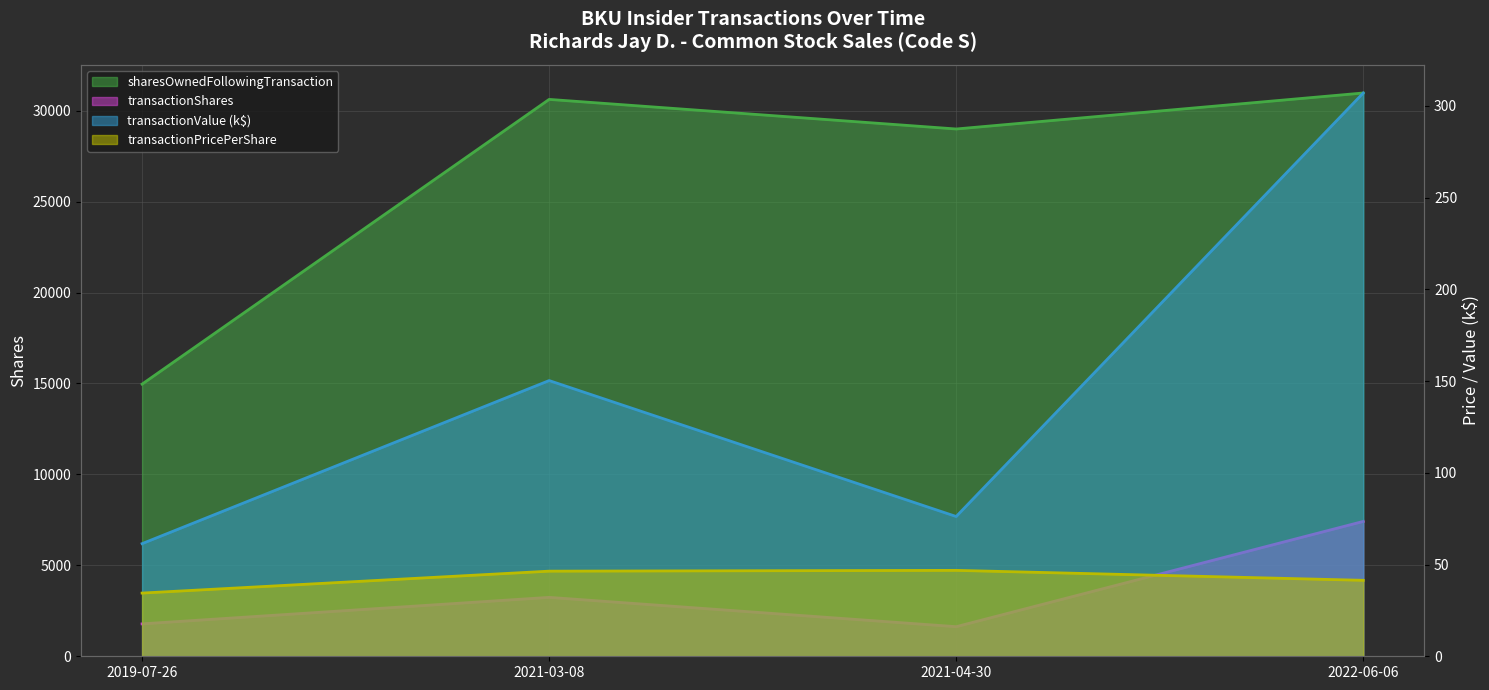

Reading left to right, transcribe all the data shown in this chart.

transactionShares: 1782.0	3239.0	1627.0	7415.0
transactionPricePerShare: 34.4	46.4	46.8	41.4
transactionValue: 61.4	150.3	76.2	307.0
sharesOwnedFollowingTransaction: 14965.0	30621.0	28994.0	30973.0